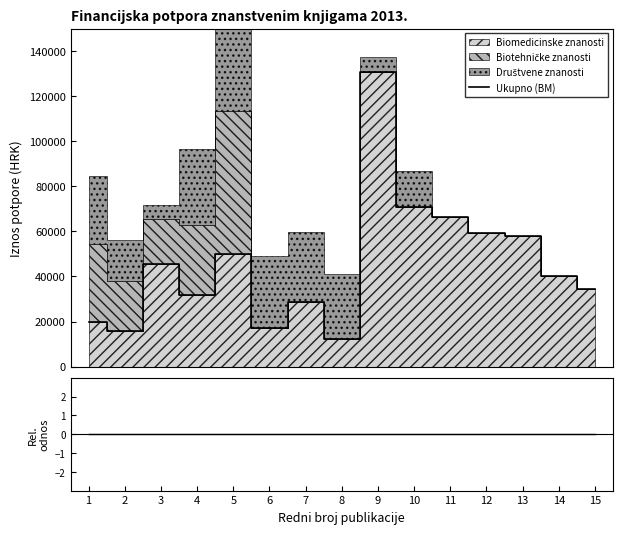

What is the difference between the maximum and minimum values in the Ukupno (BM) series?

118448.0